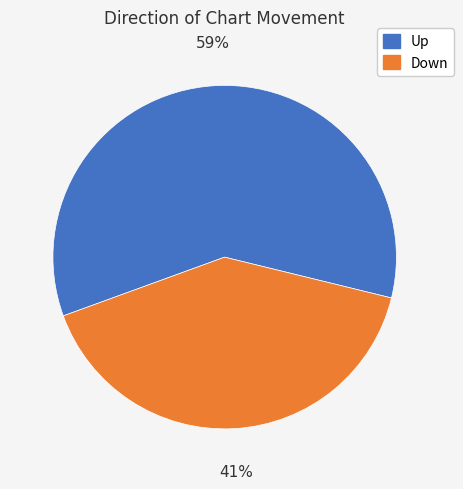

Rank the categories by value from lowest to highest.

Down, Up